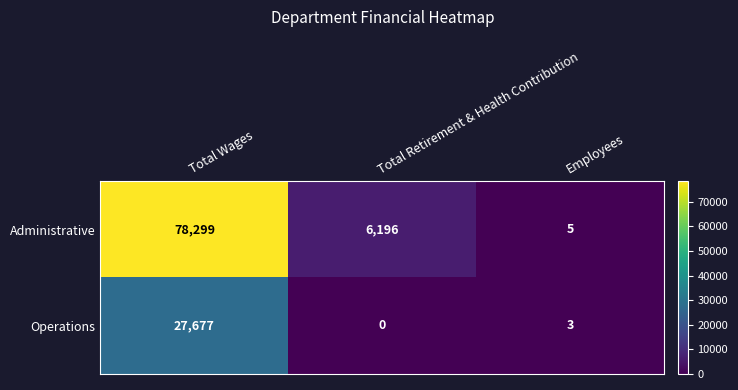

What is the average value of the Operations series?

9227